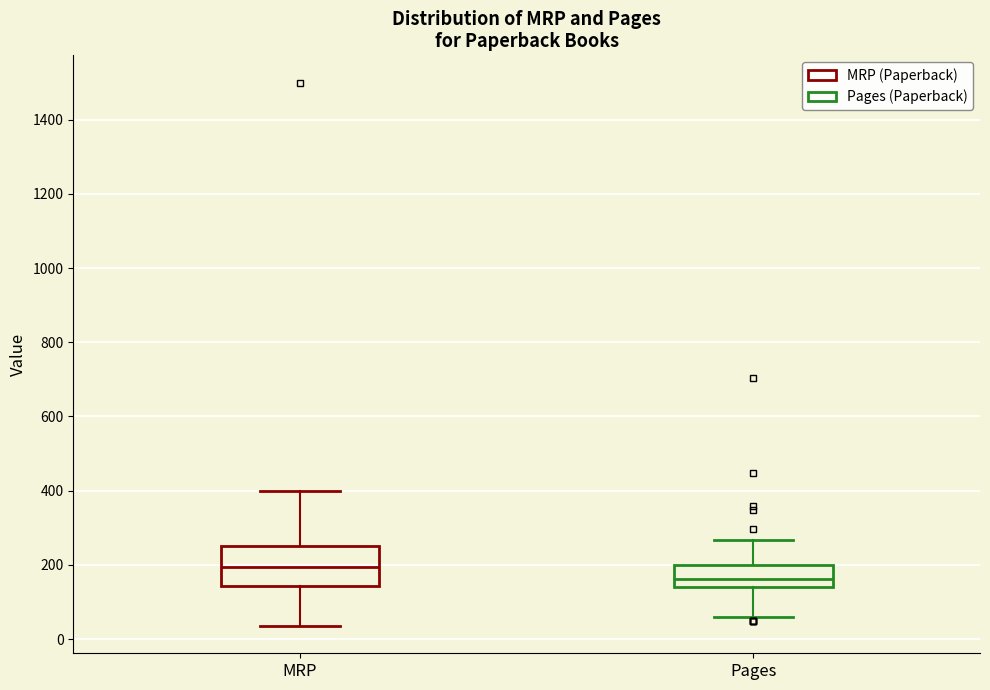

Reading left to right, transcribe this box plot: for each box, give where its median line is, the range the box spans, and where its two whiskers end, as read against the y-axis. The values are not printed on the chart, so give them approximately, as read against the axis.

MRP: median 200, box 140 to 260, whiskers 40 to 400
Pages: median 160, box 140 to 200, whiskers 60 to 260